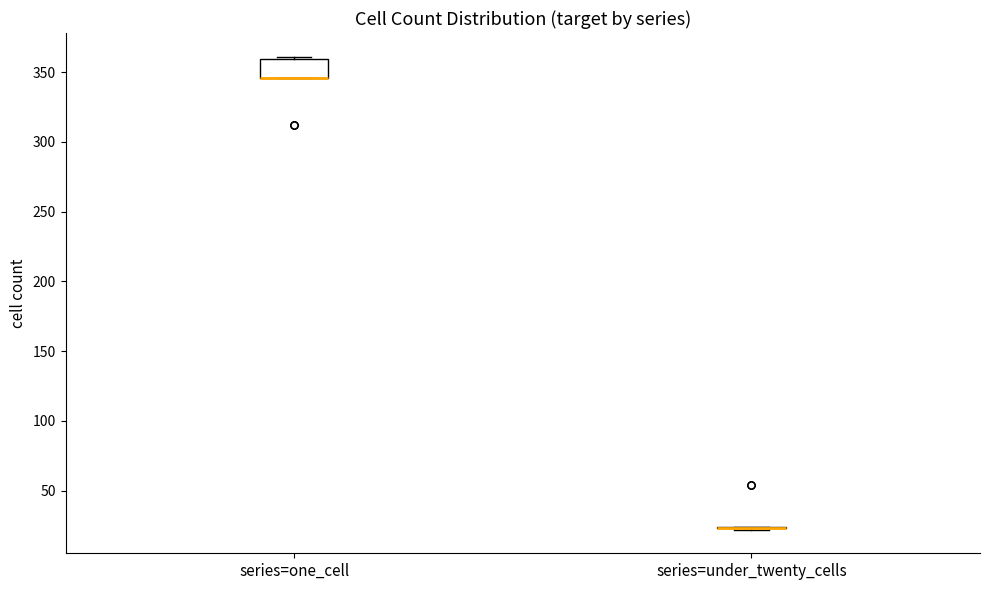

Reading left to right, read every box against the y-axis: the position of its median line, the range the box covers, and the ends of its whiskers. The values are not printed on the chart, so give them approximately, as read against the axis.

series=one_cell: median 345 (drawn on the box's lower edge), box 345 to 360, whiskers 345 to 360 (just above the box's upper edge)
series=under_twenty_cells: box collapsed to a line at 25, whiskers 20 to 25